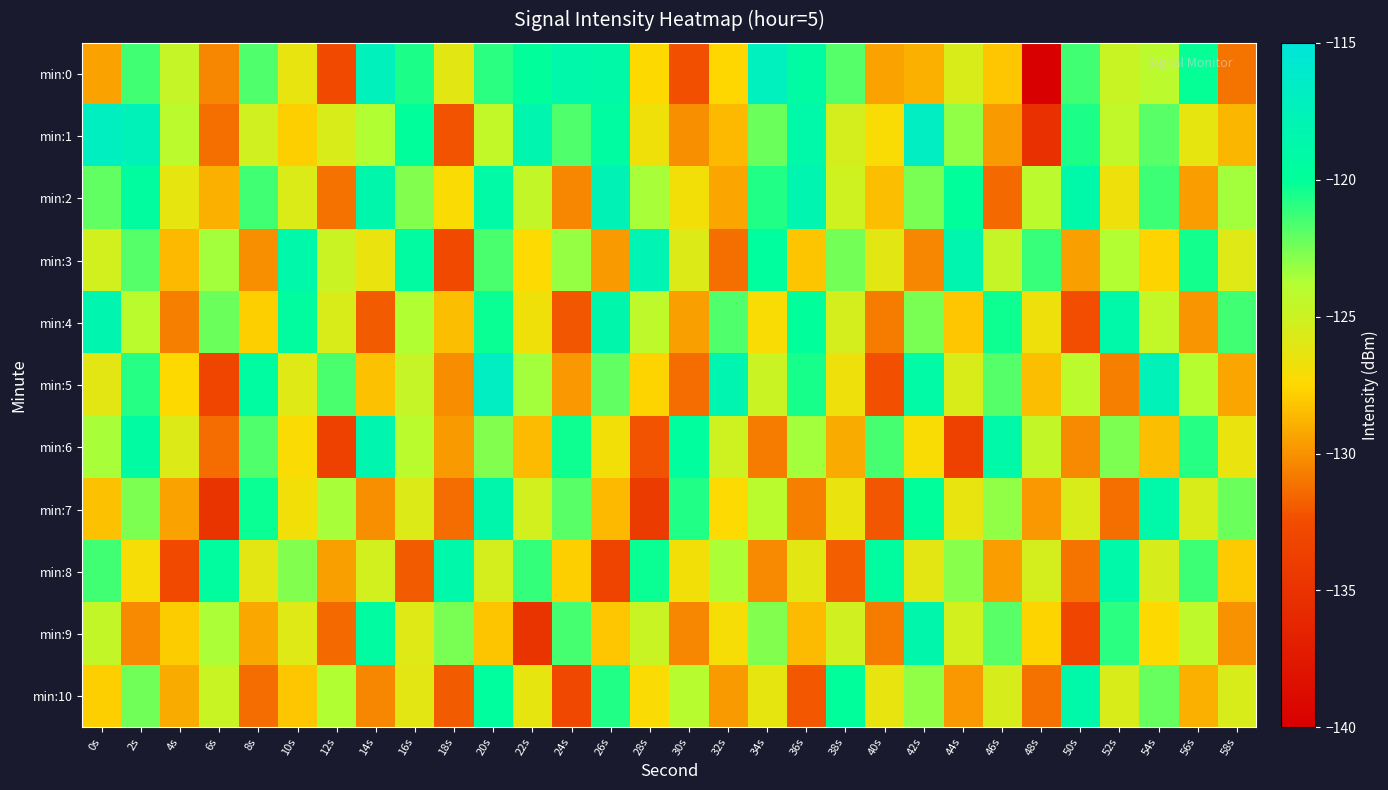

How many distinct data groups are displayed?

11